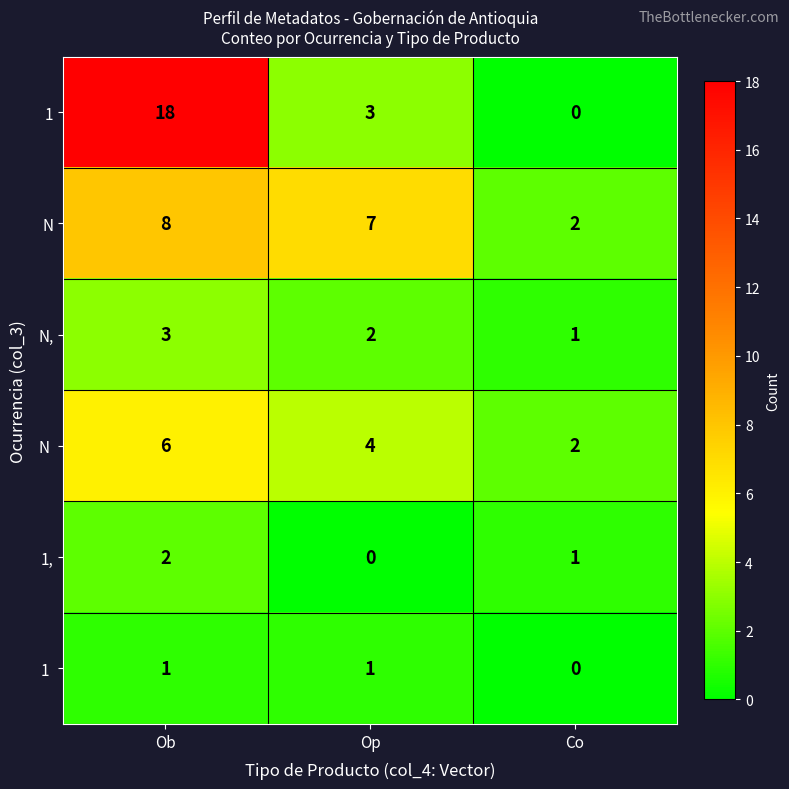

List the labels in order of N, value, smallest first.

Co, Op, Ob